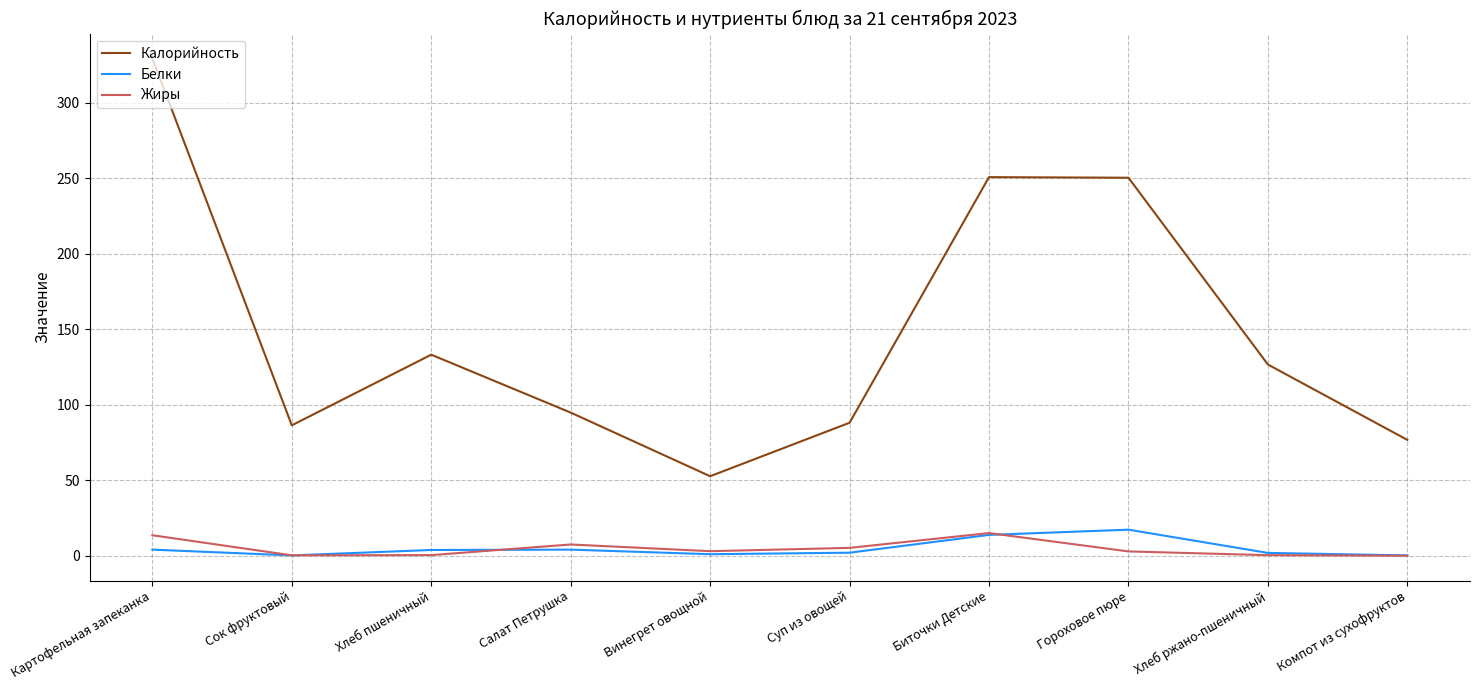

The Калорийность series shows 27.2 at Сок фруктовый. True or false?

False